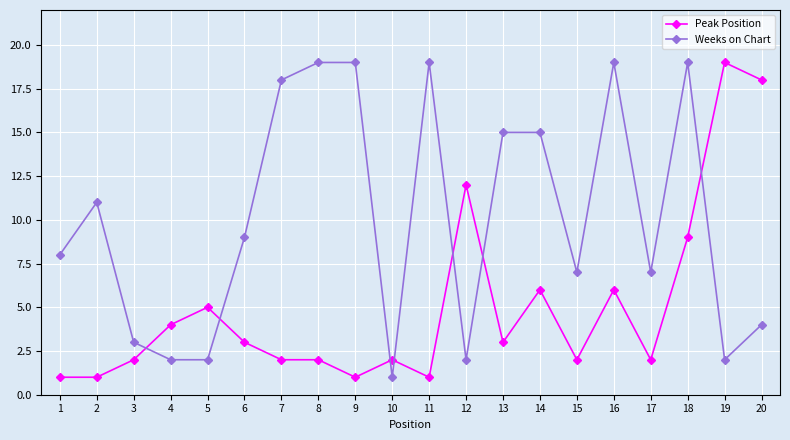

True or false: Weeks on Chart has more than 1 points higher than both neighbors.

True